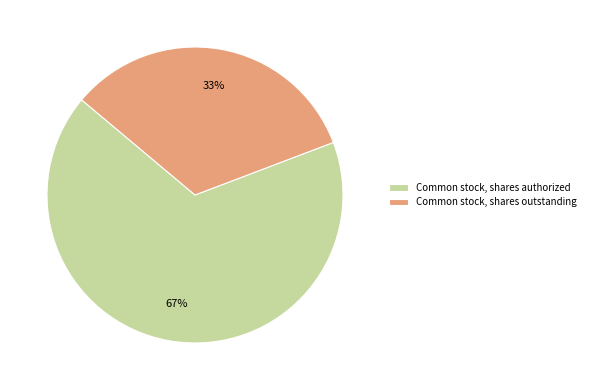

Do Common stock, shares outstanding and Common stock, shares authorized together represent more than half of the pie?

Yes